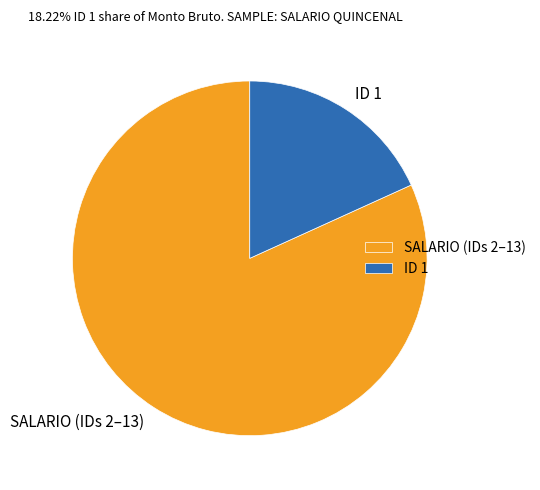

How many segments does this pie chart have?

2